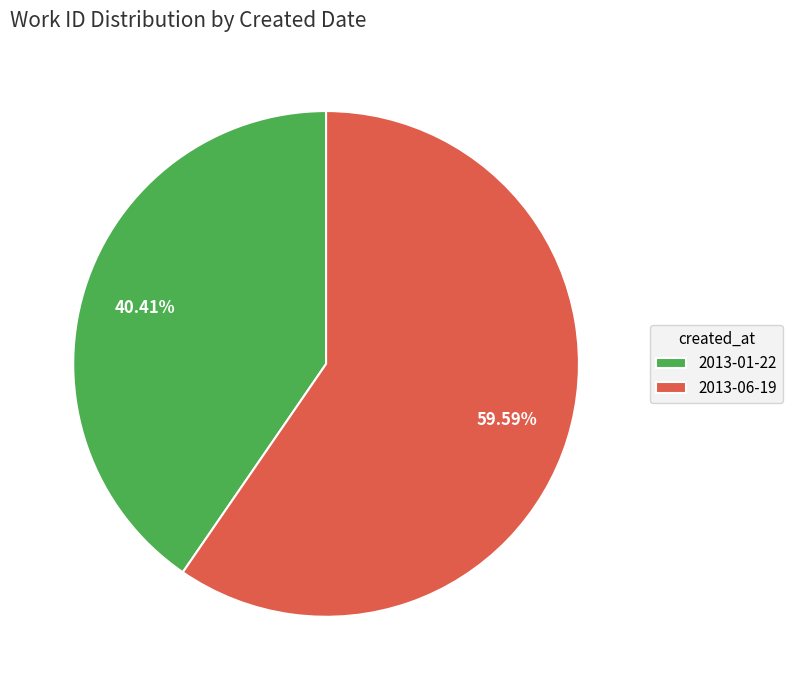

The 2013-01-22 slice represents 40% of the pie. True or false?

True